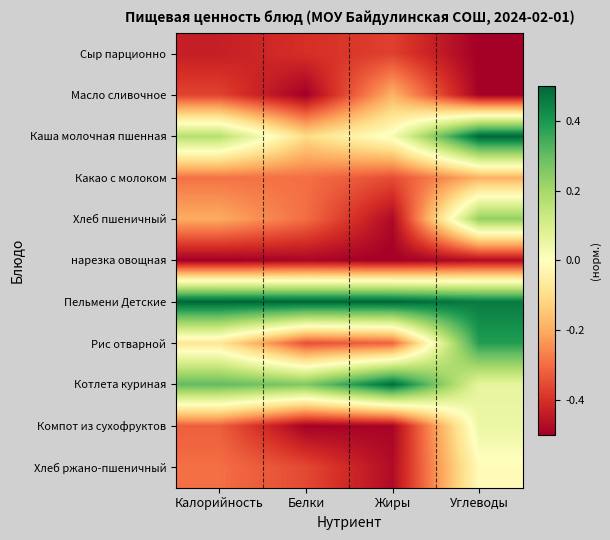

What is the total value across all series at Калорийность?

-1.5